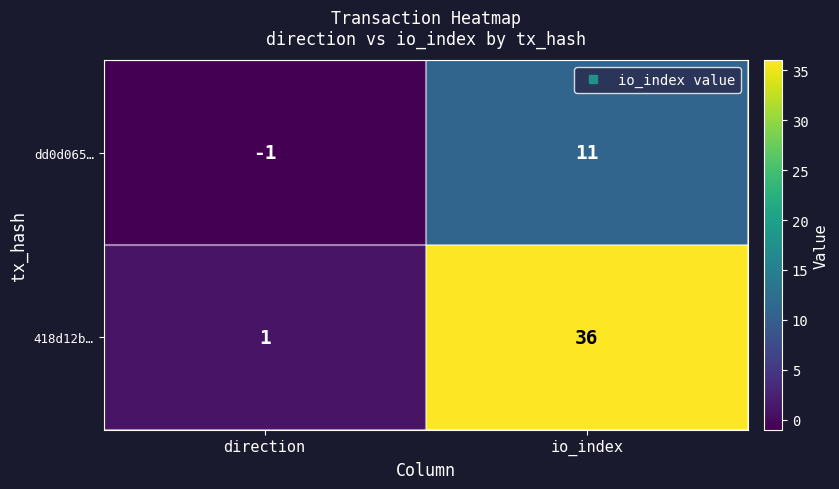

Is it true that dd0d065… equals 11 at io_index?

True